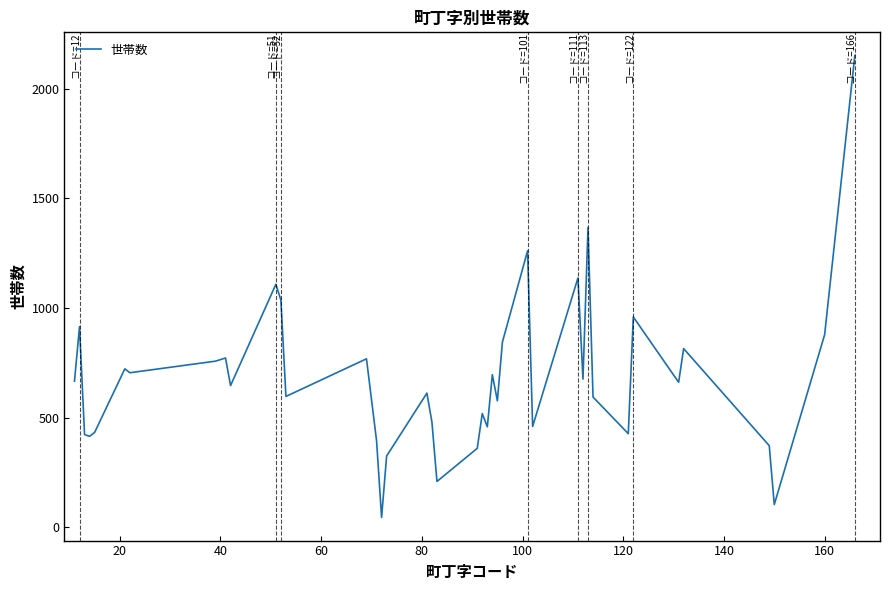

What is the difference between the maximum and minimum values?

2107.4